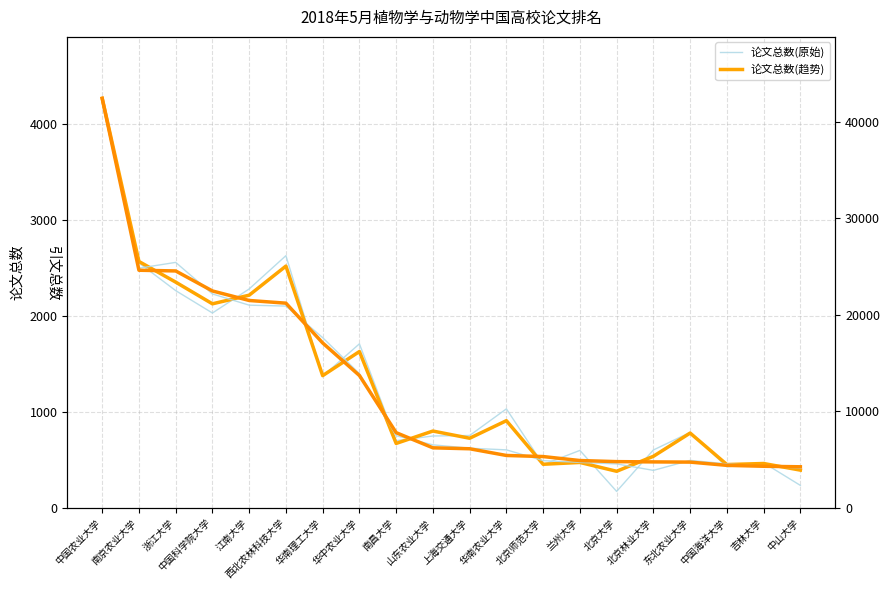

Reading right to left, transcribe all the data shown in this chart.

论文总数(原始): 中山大学=236.0	吉林大学=471.3	中国海洋大学=429.1	东北农业大学=788.0	北京林业大学=604.8	北京大学=173.4	兰州大学=600.2	北京师范大学=453.1	华南农业大学=1033.0	上海交通大学=755.9	山东农业大学=750.4	南昌大学=701.9	华中农业大学=1710.3	华南理工大学=1373.2	西北农林科技大学=2628.5	江南大学=2282.0	中国科学院大学=2031.3	浙江大学=2264.5	南京农业大学=2553.1	中国农业大学=4228.7
论文总数(趋势): 中山大学=395.0	吉林大学=464.0	中国海洋大学=453.0	东北农业大学=781.0	北京林业大学=539.0	北京大学=383.0	兰州大学=475.0	北京师范大学=456.0	华南农业大学=910.0	上海交通大学=727.0	山东农业大学=802.0	南昌大学=673.0	华中农业大学=1630.0	华南理工大学=1379.0	西北农林科技大学=2520.0	江南大学=2217.0	中国科学院大学=2127.0	浙江大学=2353.0	南京农业大学=2568.0	中国农业大学=4267.0
引文总数(原始): 中山大学=4133.2	吉林大学=4330.1	中国海洋大学=4578.6	东北农业大学=4936.7	北京林业大学=3901.9	北京大学=4572.7	兰州大学=4724.4	北京师范大学=4911.8	华南农业大学=6027.2	上海交通大学=6198.2	山东农业大学=6546.0	南昌大学=7490.1	华中农业大学=13924.3	华南理工大学=17650.2	西北农林科技大学=20917.9	江南大学=21012.9	中国科学院大学=22173.0	浙江大学=25443.7	南京农业大学=24844.3	中国农业大学=42301.2
引文总数(趋势): 中山大学=4274.0	吉林大学=4327.0	中国海洋大学=4422.0	东北农业大学=4759.0	北京林业大学=4780.0	北京大学=4808.0	兰州大学=4921.0	北京师范大学=5333.0	华南农业大学=5446.0	上海交通大学=6140.0	山东农业大学=6238.0	南昌大学=7808.0	华中农业大学=13727.0	华南理工大学=17101.0	西北农林科技大学=21219.0	江南大学=21498.0	中国科学院大学=22484.0	浙江大学=24557.0	南京农业大学=24630.0	中国农业大学=42433.0